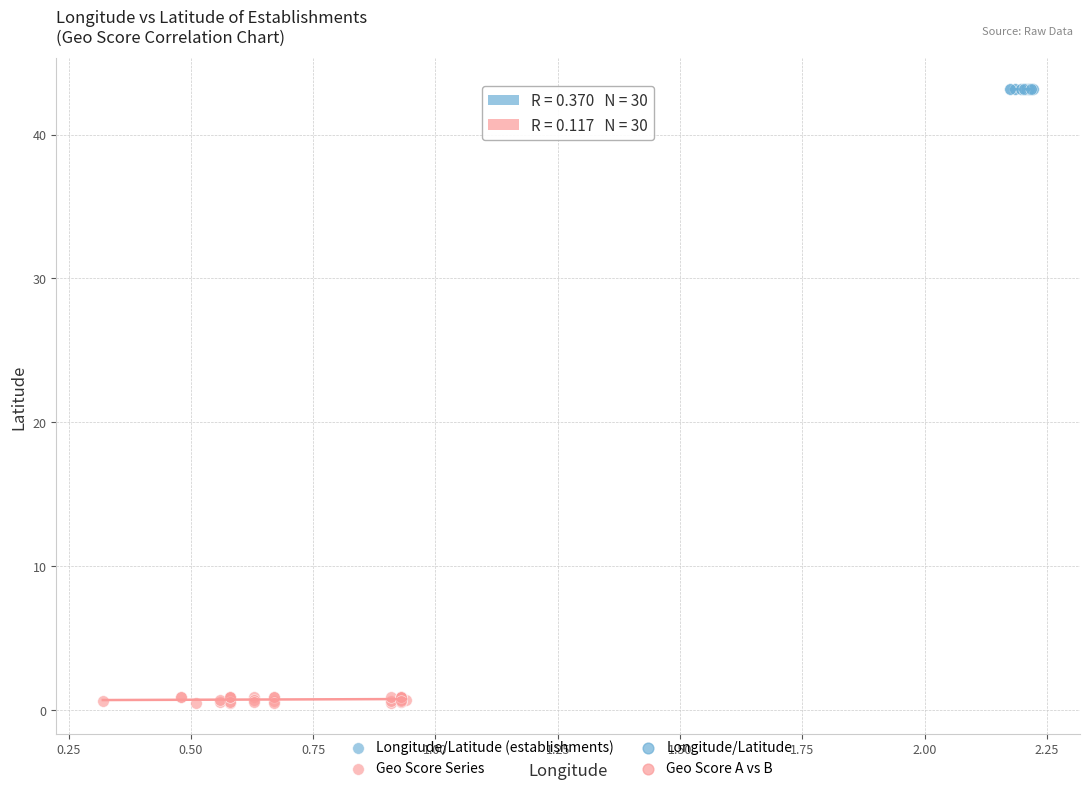

Which series has the largest Y range (max minus min)?

Geo Score Series